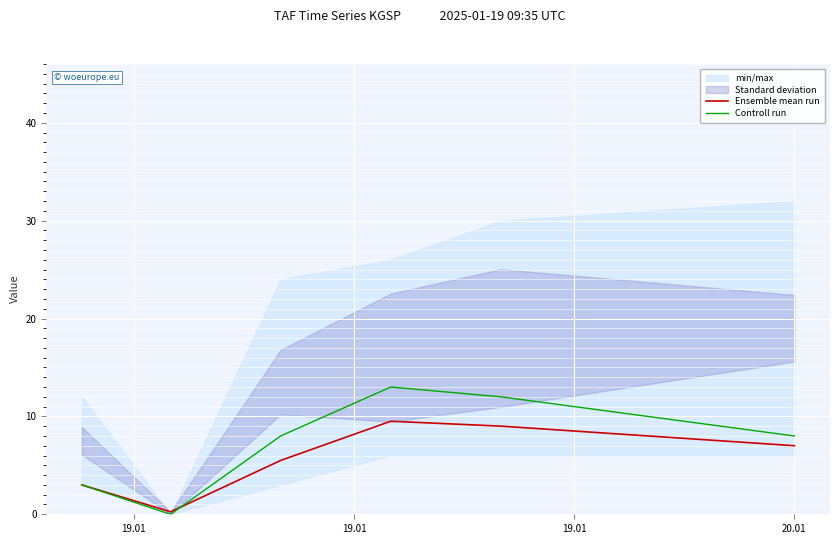

What is the maximum value for Controll run?

13.0